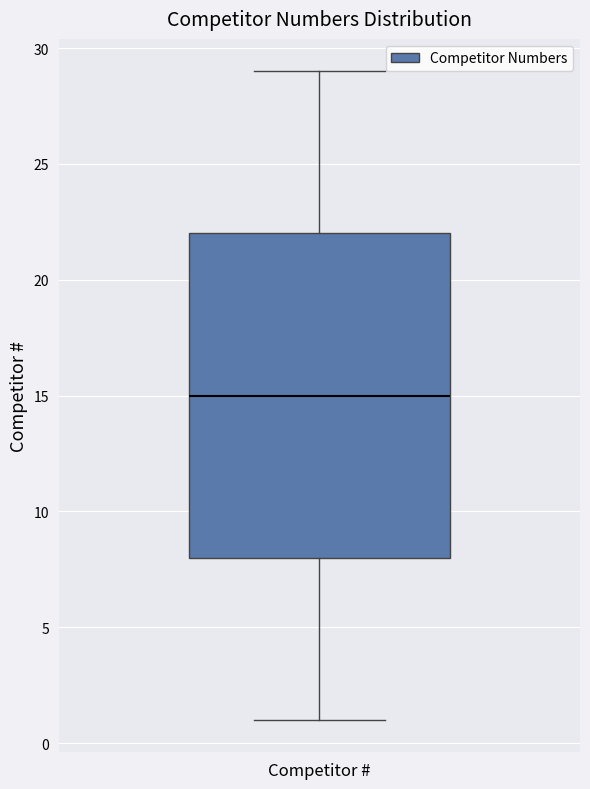

Read this box plot against the y-axis: the position of the median line, the range covered by the box, and the ends of both whiskers. The values are not printed on the chart, so give them approximately, as read against the axis.

median 15, box 8 to 22, whiskers 1 to 29